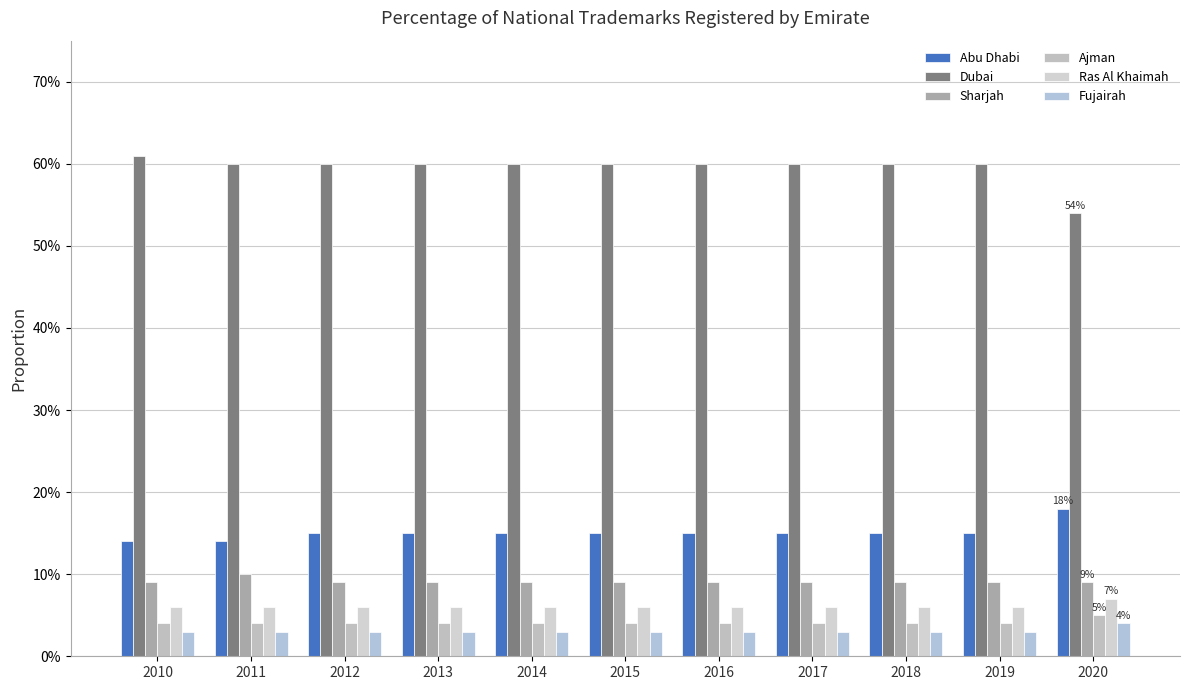

At how many categories does at least one series exceed 0?

11